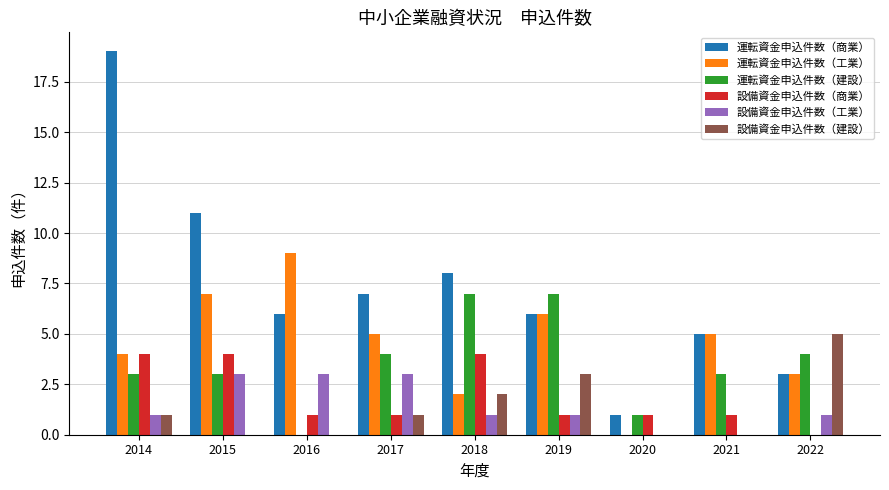

What is the sum of all 運転資金申込件数（商業） values?

66